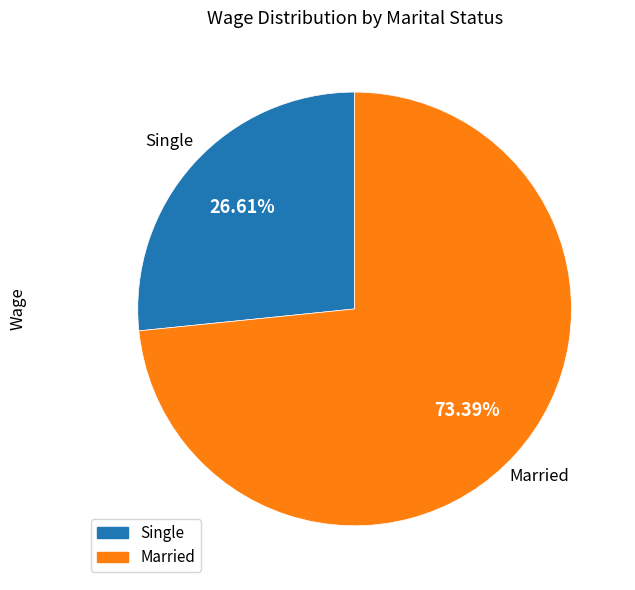

The Married slice represents 73% of the pie. True or false?

True